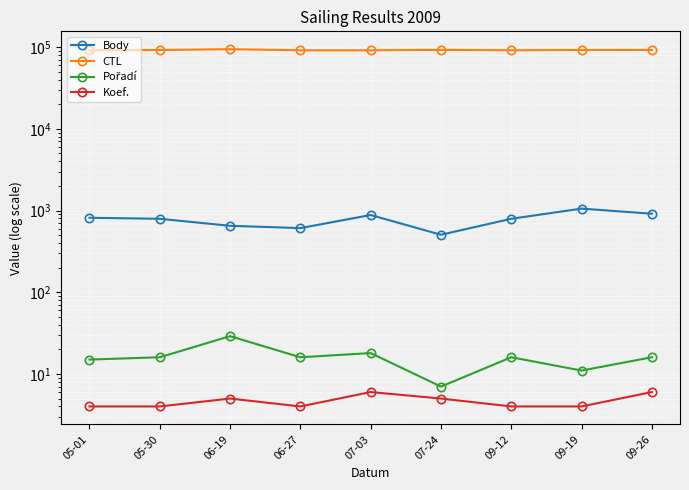

The value of CTL at 05-01 is 91303. True or false?

True